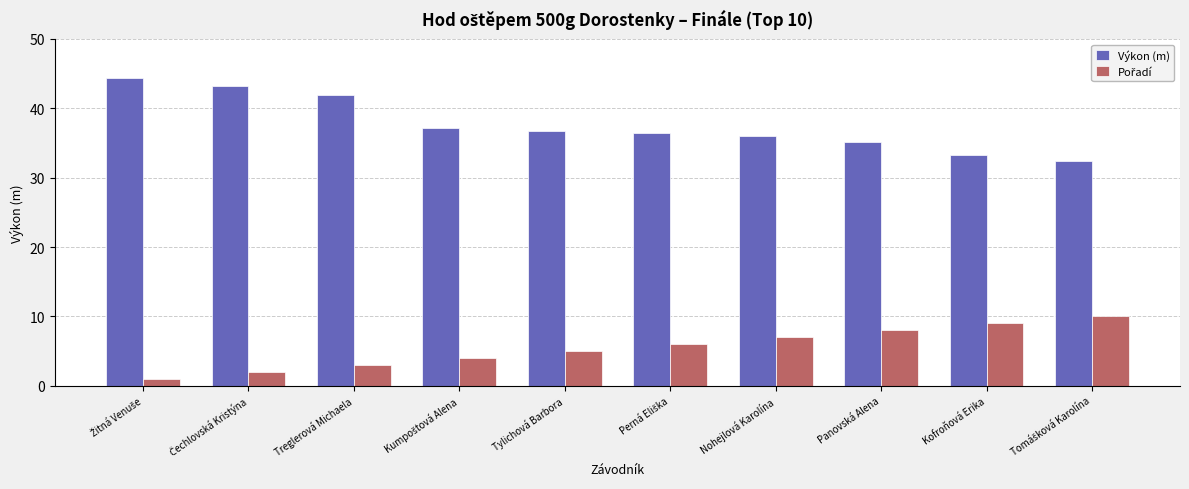

Read the Výkon (m) value at Kofroňová Erika.

33.3